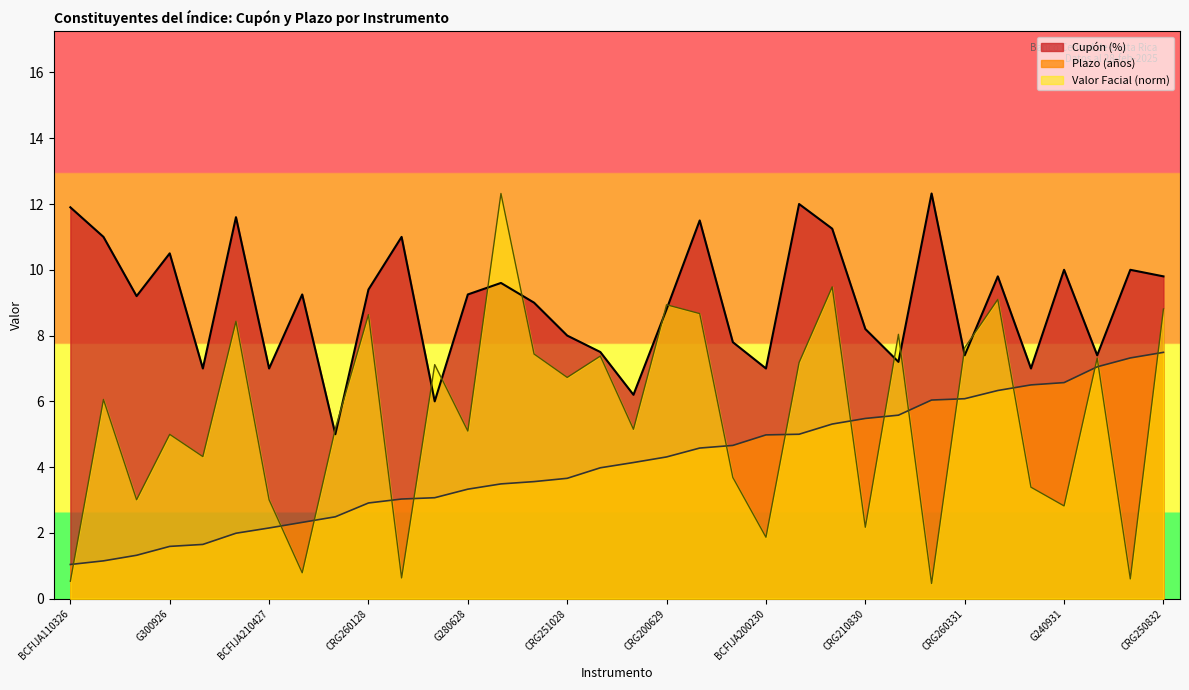

List the labels in order of Plazo (años) value, smallest first.

BCFIJA110326, BCFIJA220426, CRG240626, G300926, BCFIJA211026, CRG240227, BCFIJA210427, G230627, CRG250827, CRG260128, BCFIJA080328, CRMG220328, G280628, CRG230828, BCFIJA200928, CRG251028, BCFIJA210229, CRMG180429, CRG200629, G260929, CRG241029, BCFIJA200230, CRG270230, G190630, CRG210830, CRG250930, BCFIJA120331, CRG260331, CRG250631, CRMG270831, G240931, CRG170332, G230632, CRG250832